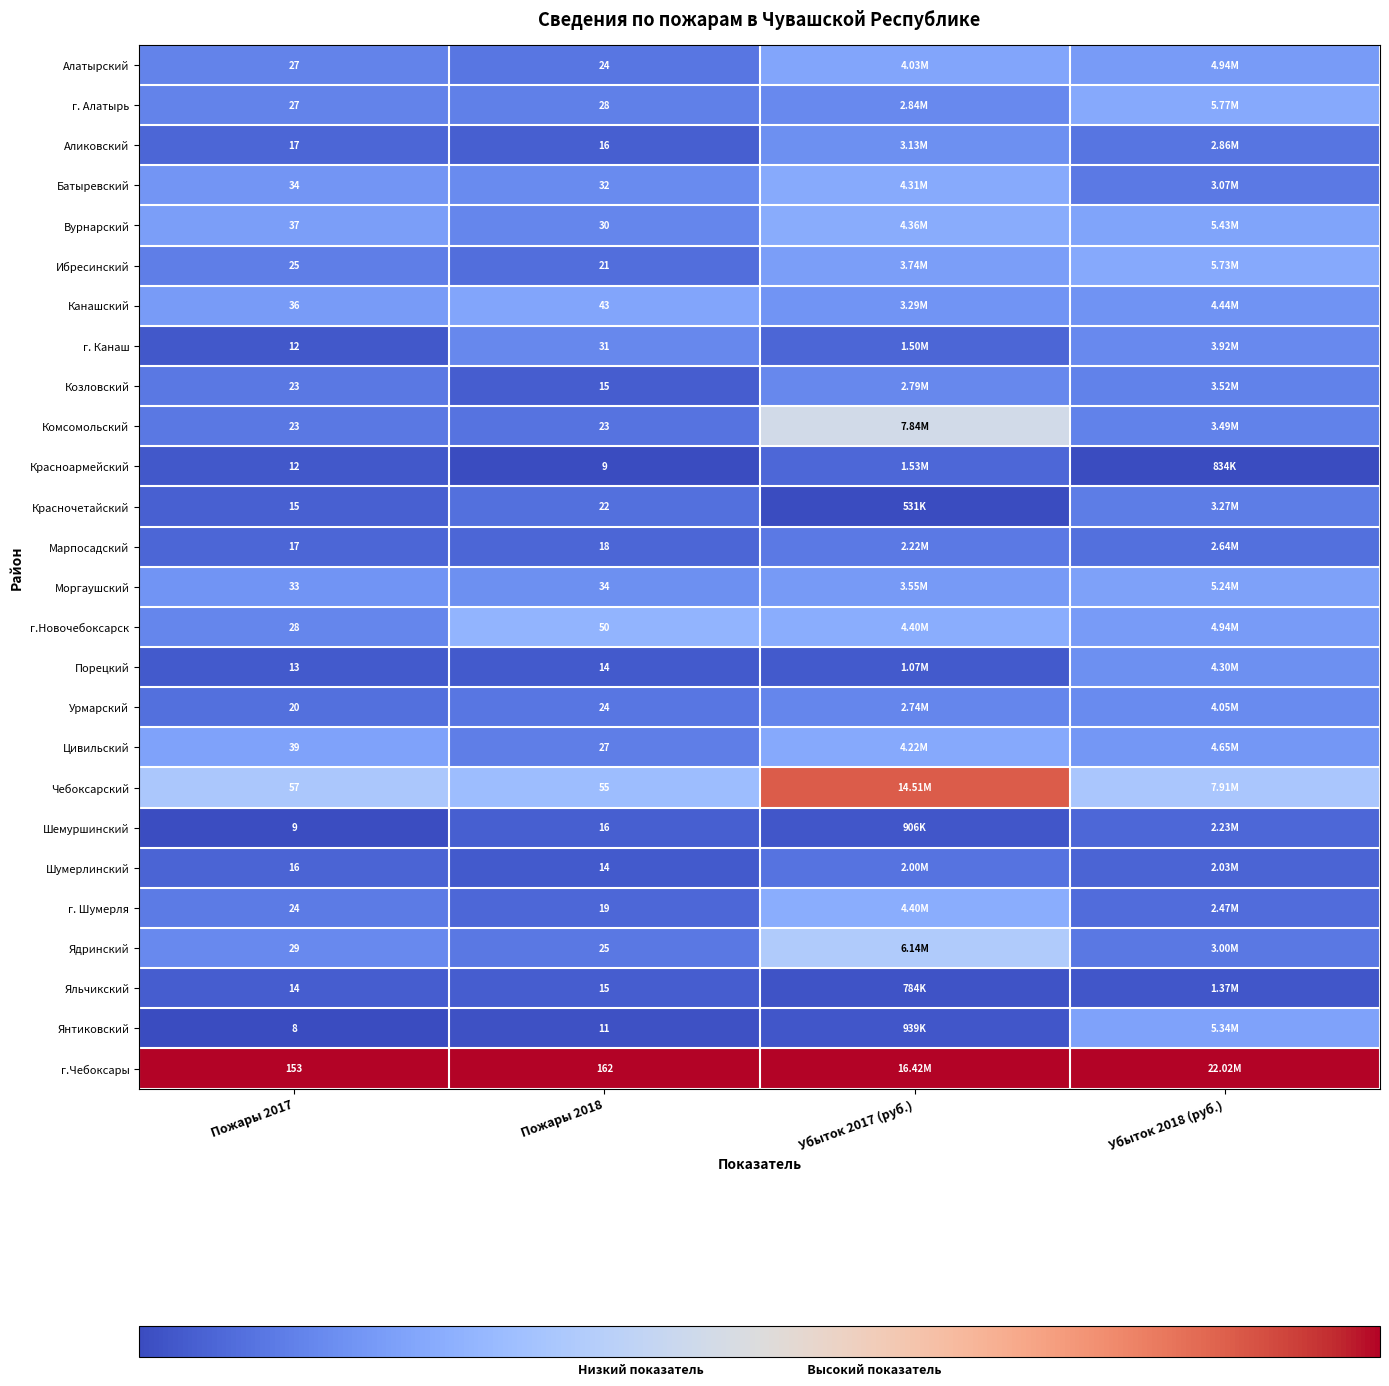

Is the value of Красночетайский at Пожары 2018 greater than the value of Батыревский at Пожары 2018?

No